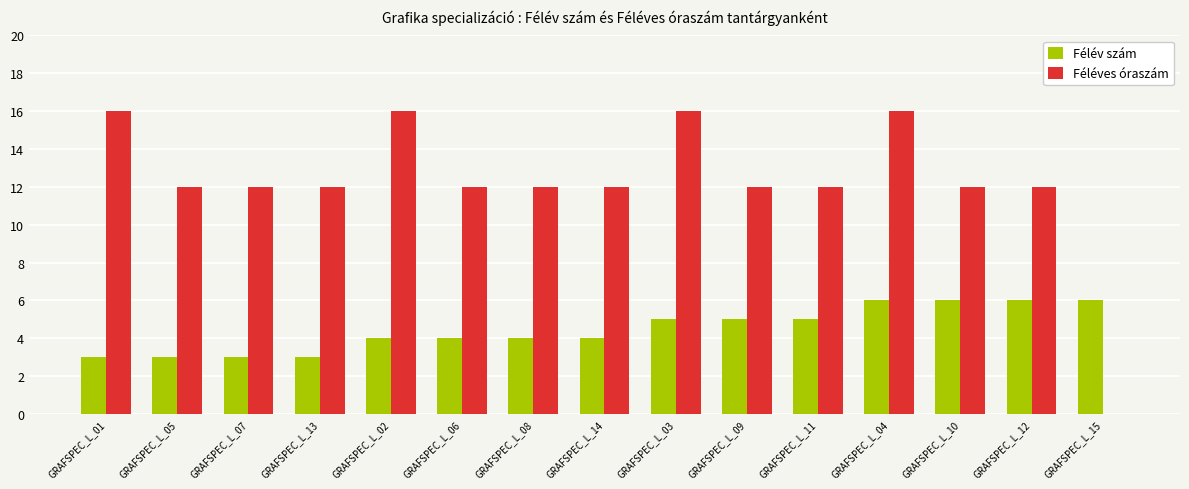

How many distinct data groups are displayed?

2